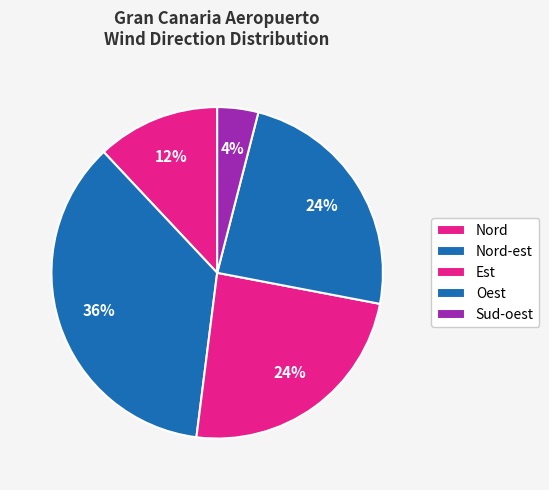

Which category has the smallest portion of the pie?

Sud-oest